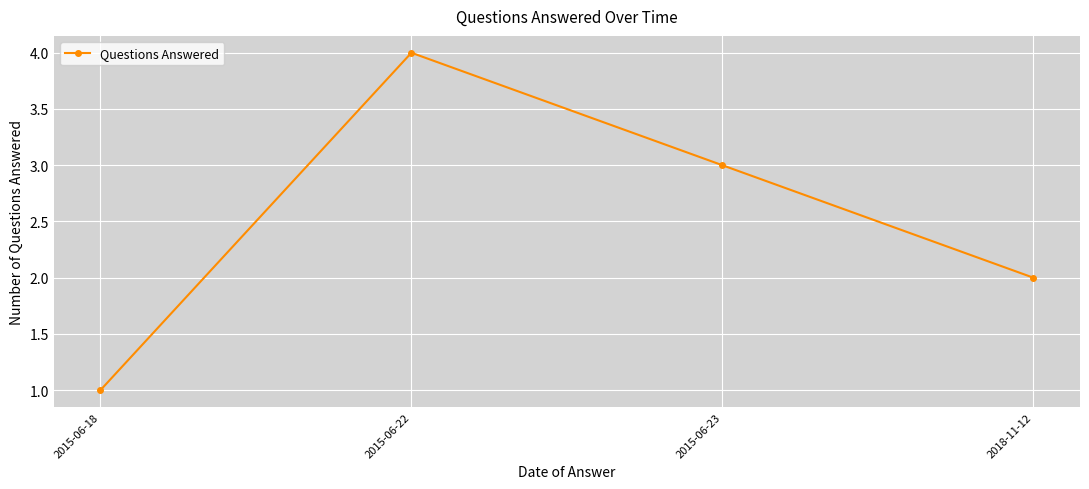

What is the difference between the second highest and second lowest values?

1